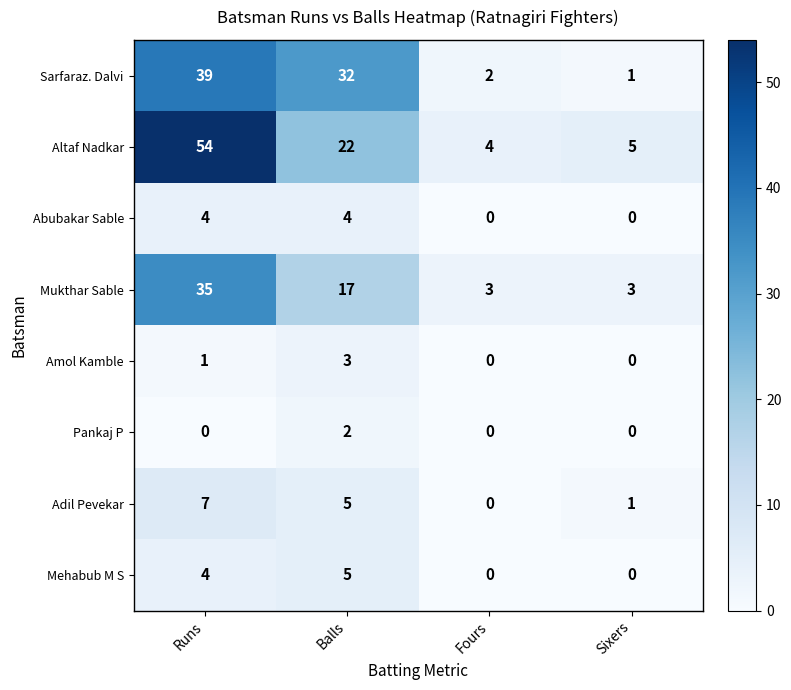

What is the spread (max minus min) of values at Balls?

30